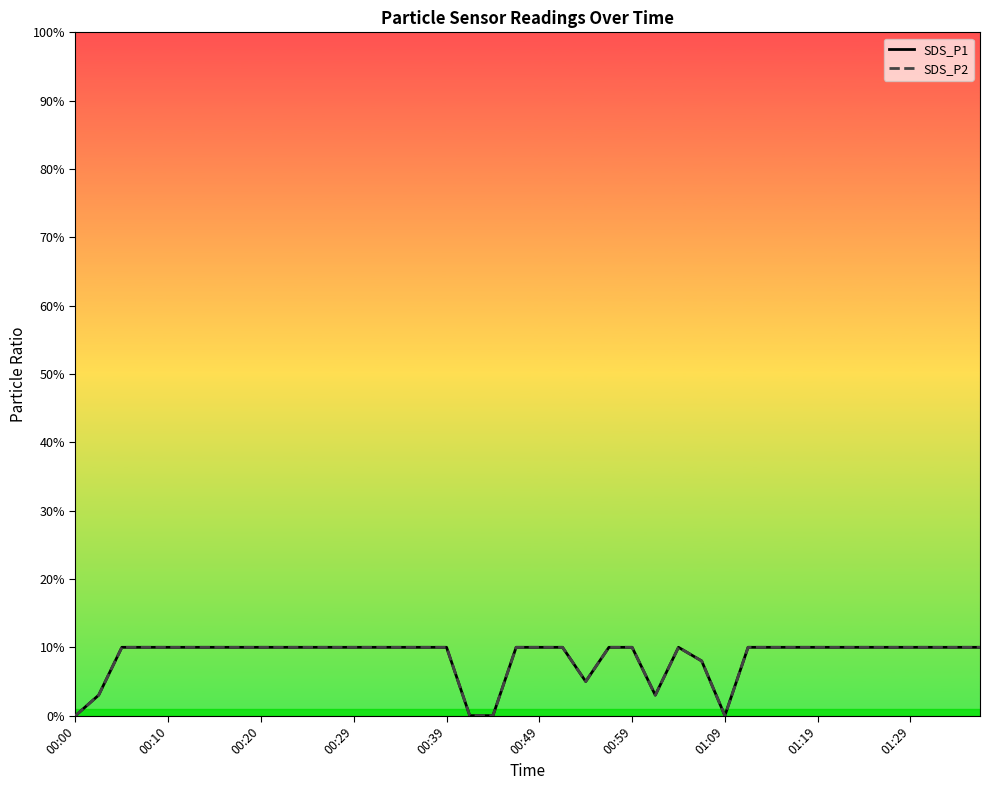

Is this an area chart (filled region under the line)?

No